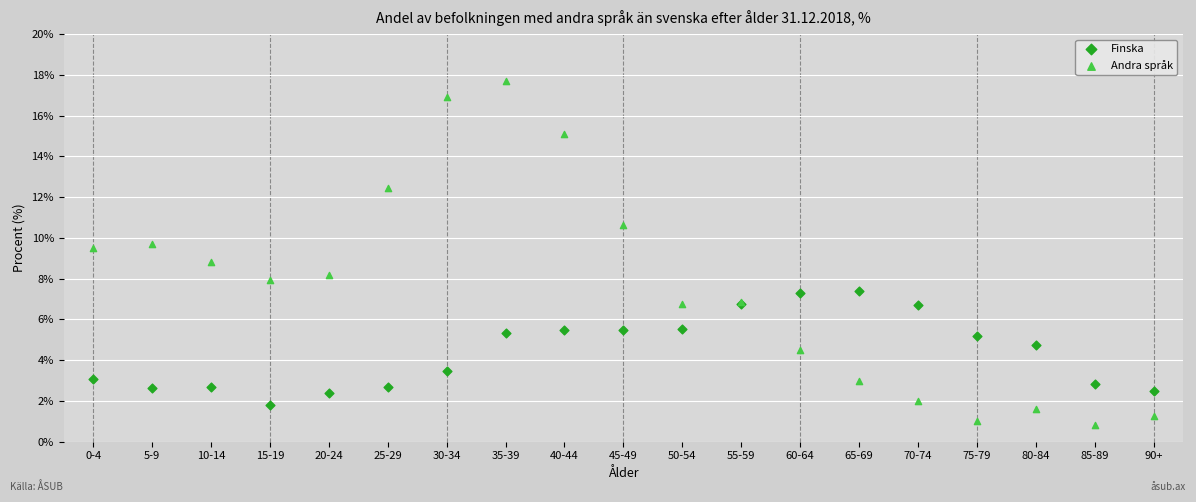

Which series contains the highest Y value?

Andra språk